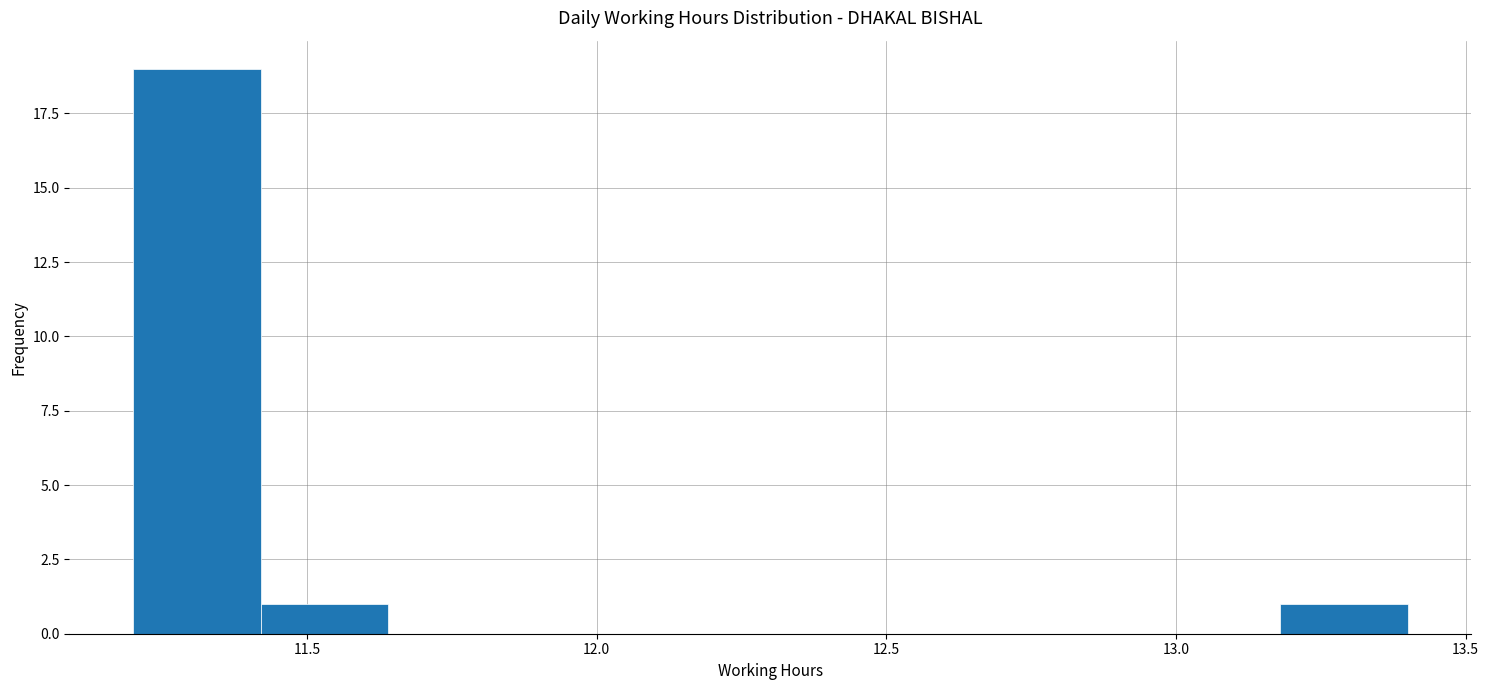

Reading left to right, transcribe this chart: for each bar, give the range it covers on the x-axis and its height. Neither the bar edges nor the heights are printed on the chart, so give them approximately, as read against the axes.

11.20 to 11.42: 19
11.42 to 11.64: 1
11.64 to 11.86: 0
11.86 to 12.08: 0
12.08 to 12.30: 0
12.30 to 12.52: 0
12.52 to 12.74: 0
12.74 to 12.96: 0
12.96 to 13.18: 0
13.18 to 13.40: 1